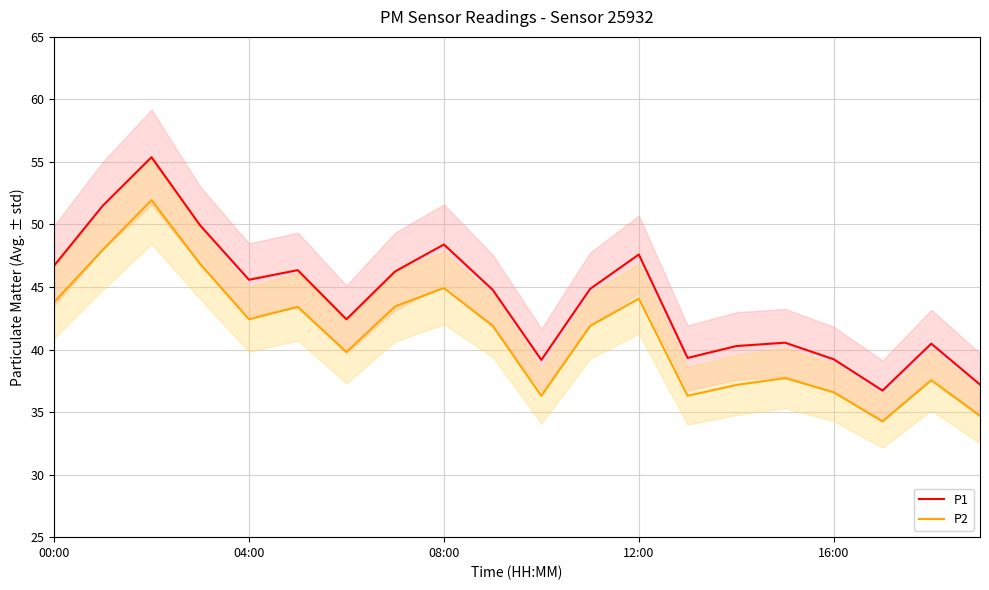

What is the difference between the second highest and minimum values in the P1 series?

14.8